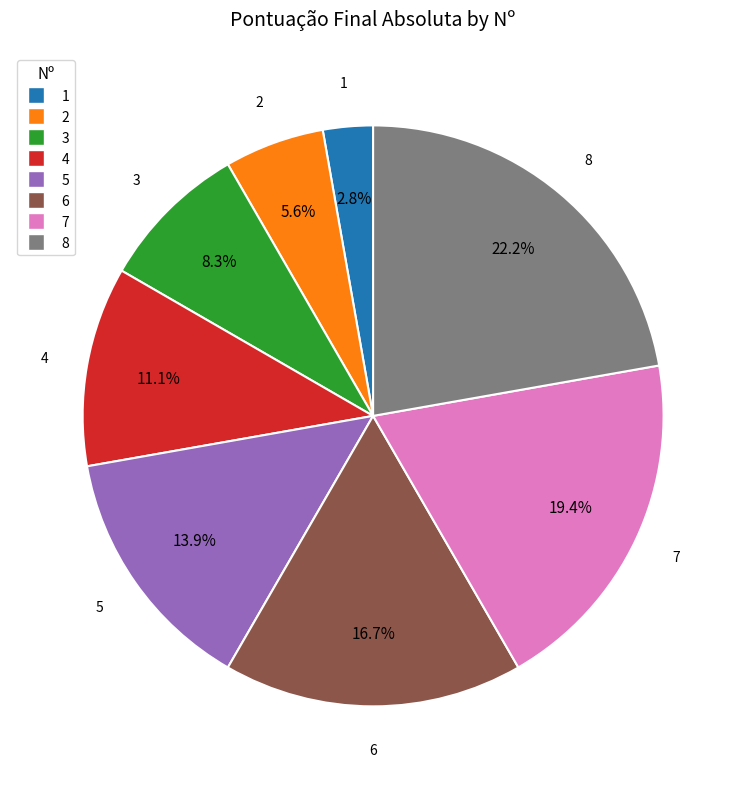

To the nearest percent, what is the difference between the 8 and 5 slice percentages?

8%